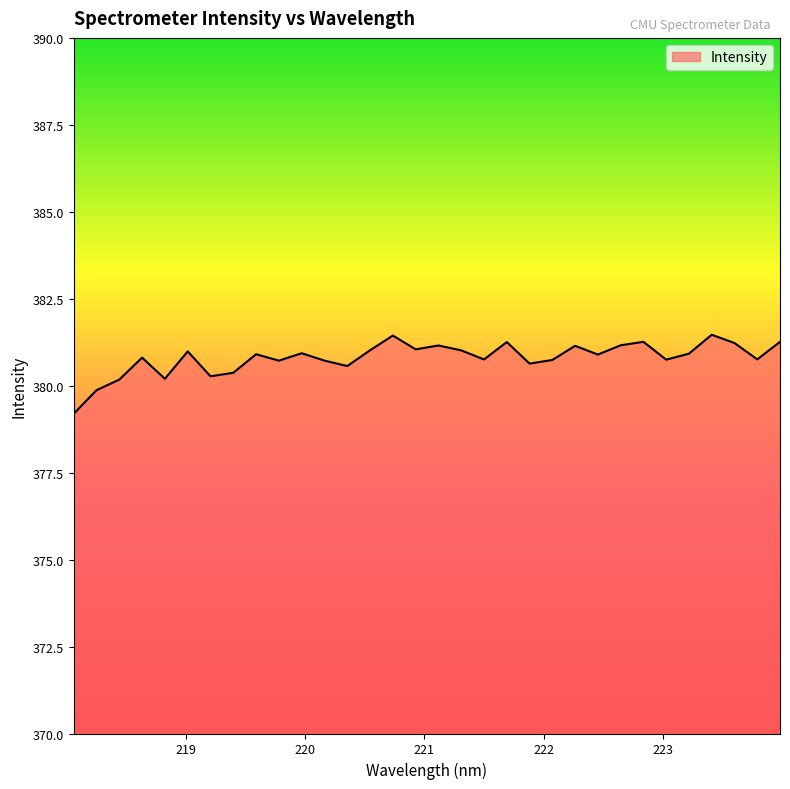

What is the greatest value displayed?

381.5